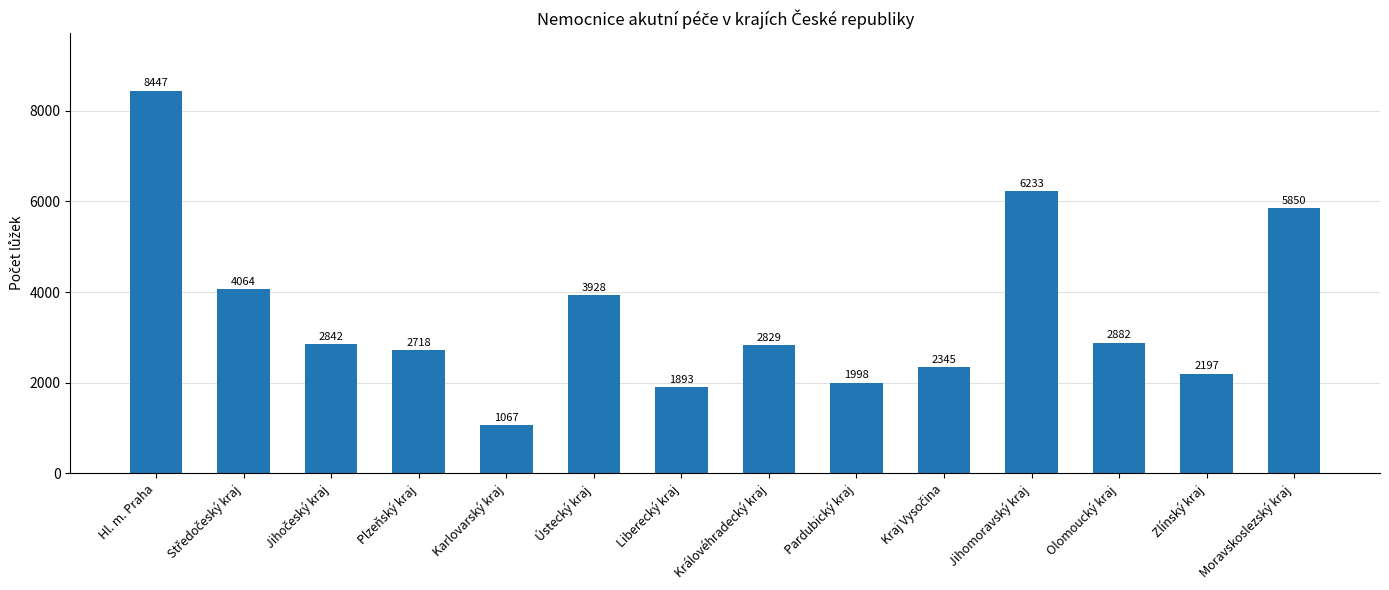

Is it true that the value at Karlovarský kraj is 1067?

True